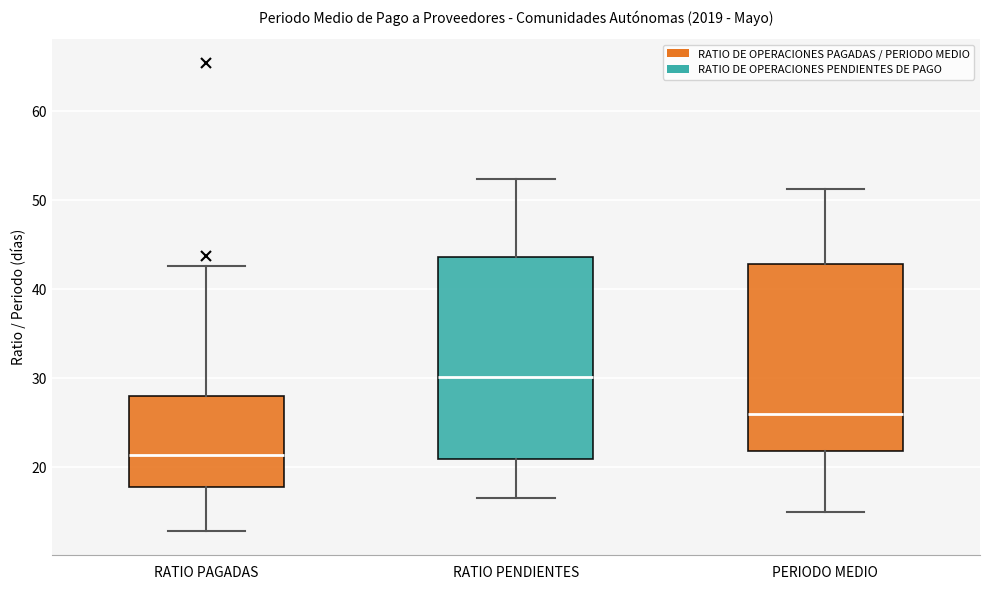

Which box's median line is the highest?

RATIO PENDIENTES